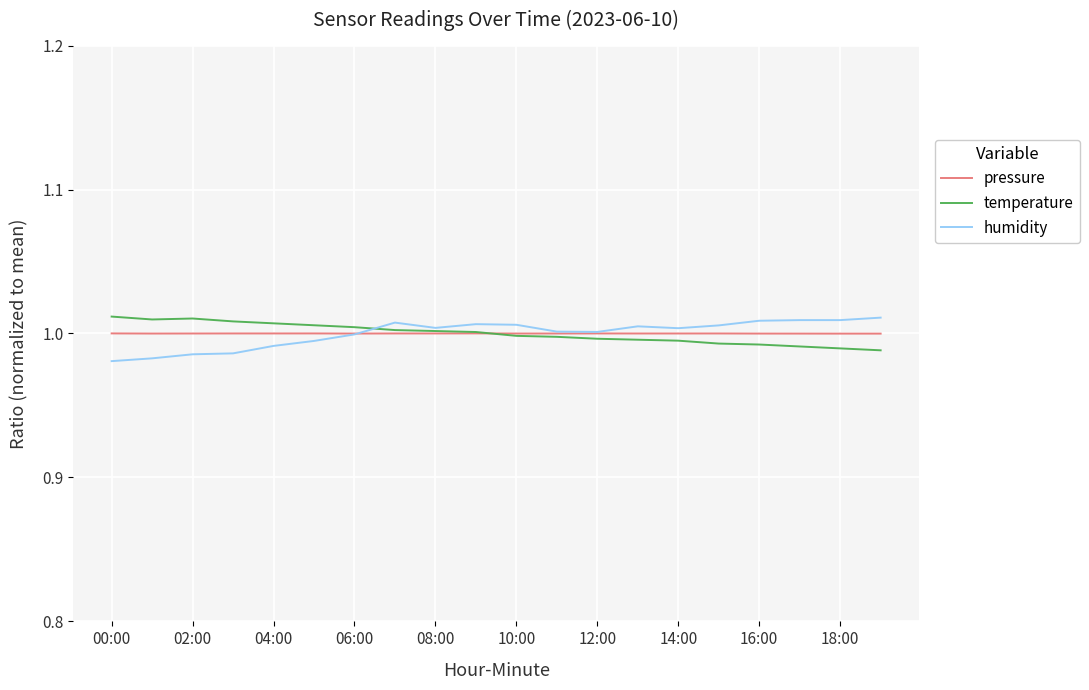

In humidity, how many points are lower than both neighbors (excluding endpoints)?

3